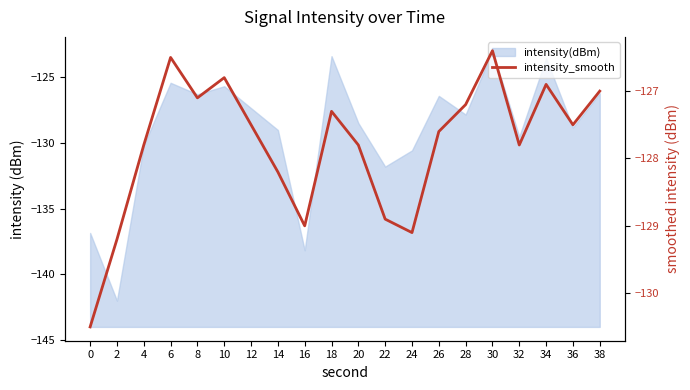

True or false: there are more than 0 points higher than both neighbors.

True